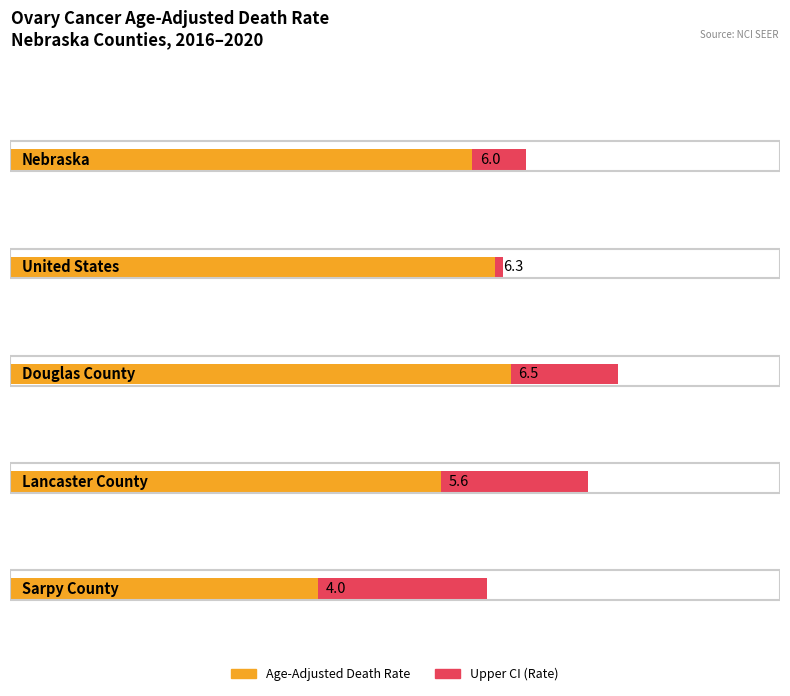

What is the total value across all series at Lancaster County?

17.2